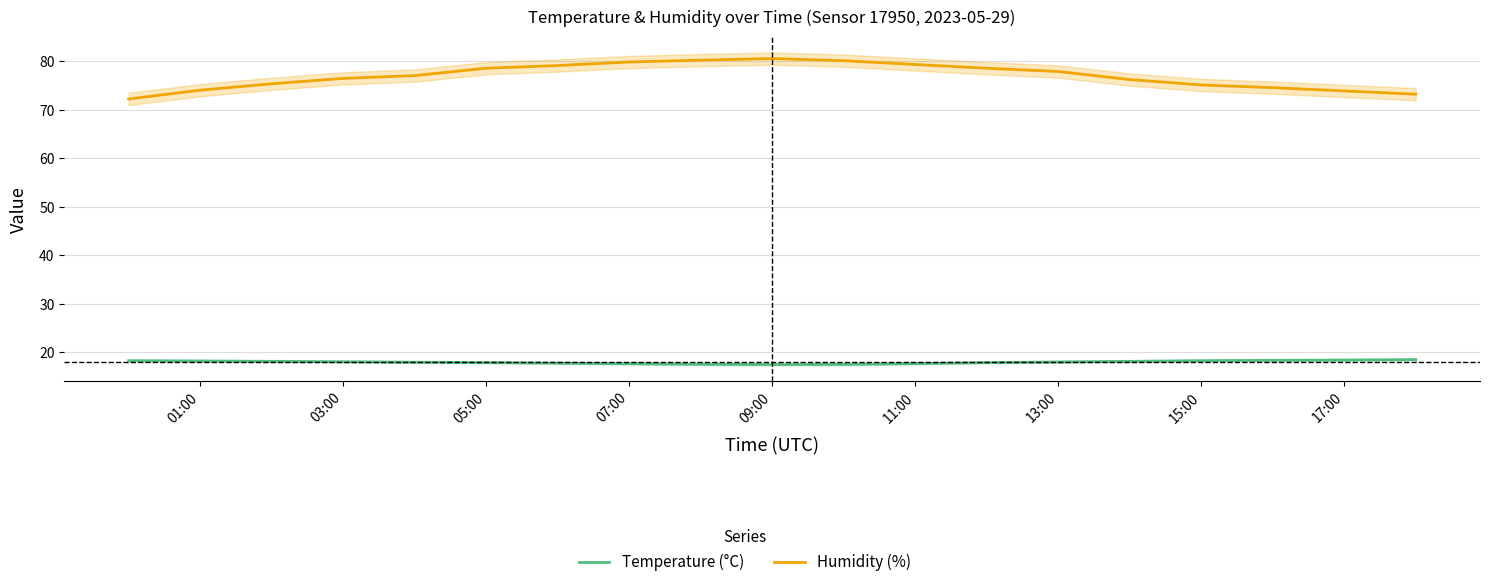

Which label corresponds to the smallest value in the chart?

09:00